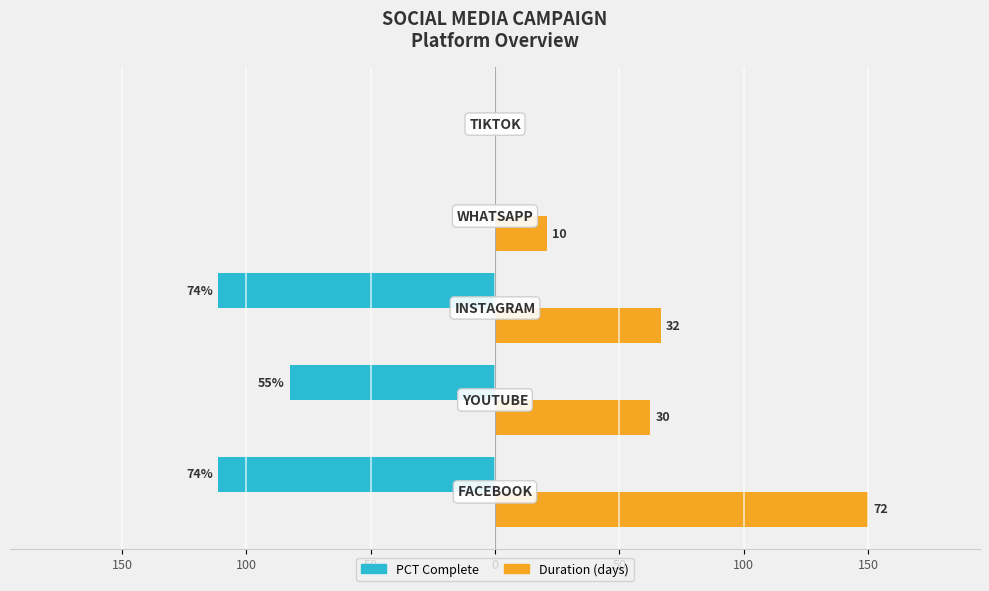

What are all the series names shown in the legend?

PCT Complete, Duration (days)